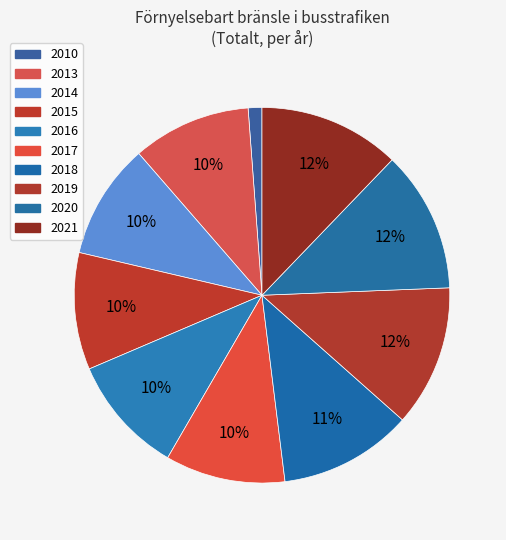

What portion of the pie excludes 2016?

89.8%